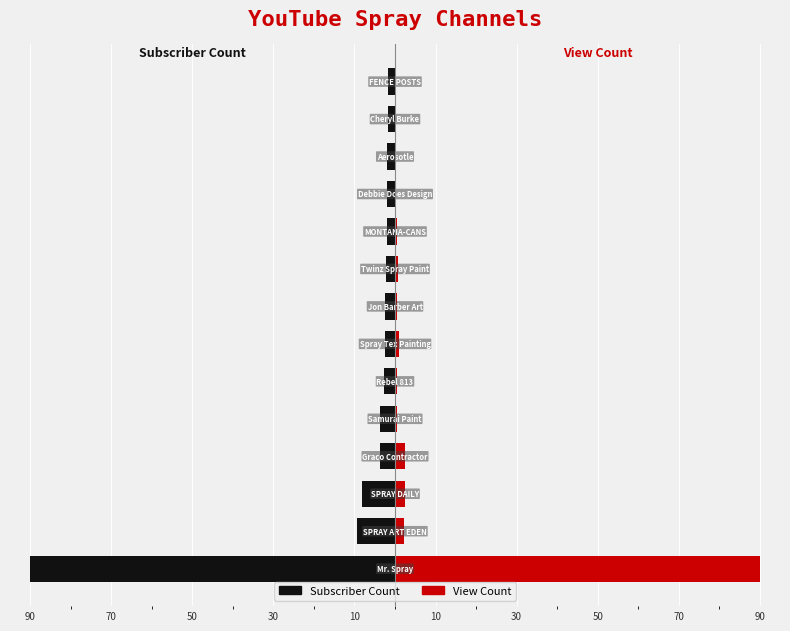

How many categories are shown in the chart?

14